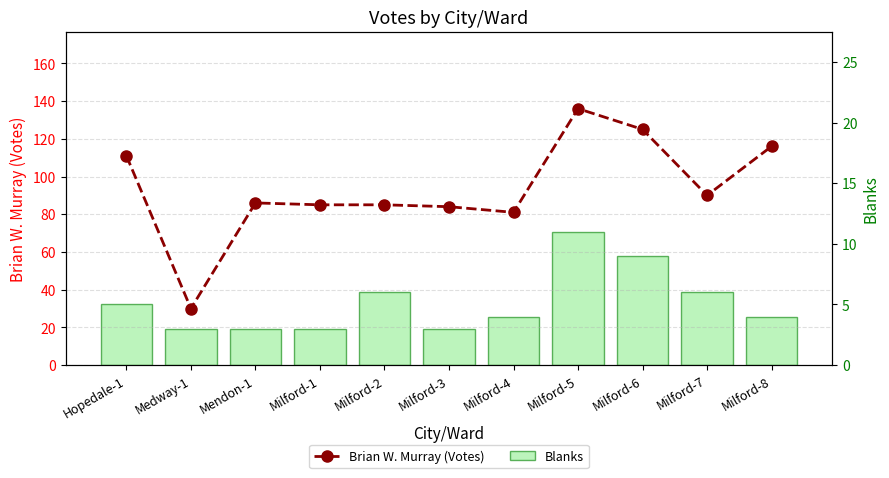

List the labels in order of Brian W. Murray (Votes) value, largest first.

Milford-5, Milford-6, Milford-8, Hopedale-1, Milford-7, Mendon-1, Milford-1, Milford-2, Milford-3, Milford-4, Medway-1